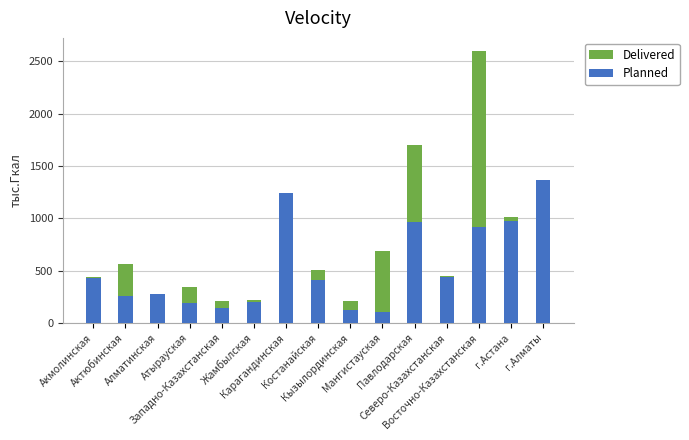

Which has a higher value, Актюбинская or Мангистауская?

Мангистауская